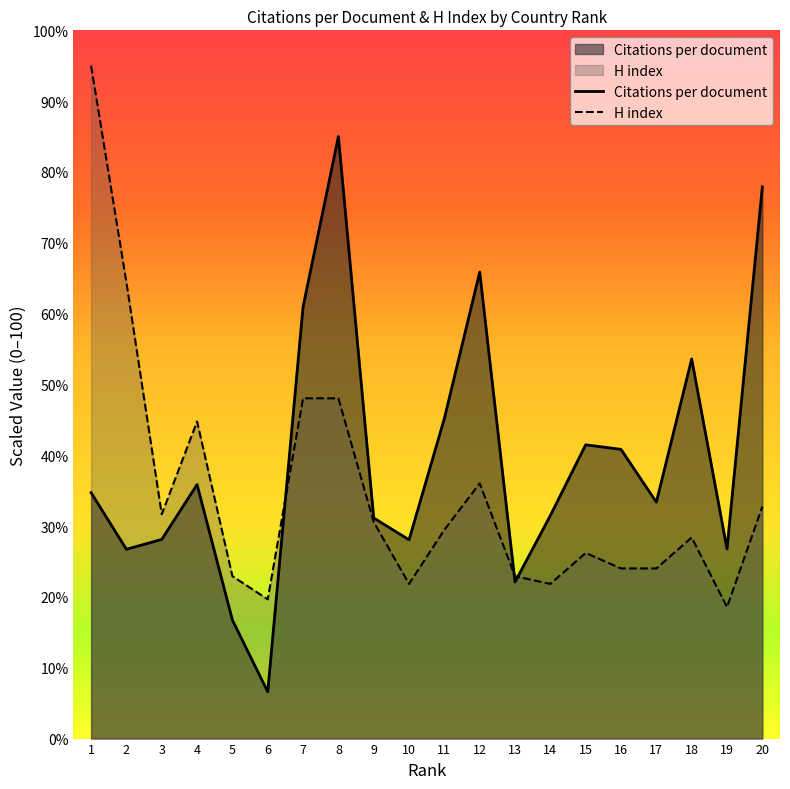

What is the greatest value displayed?

95.0